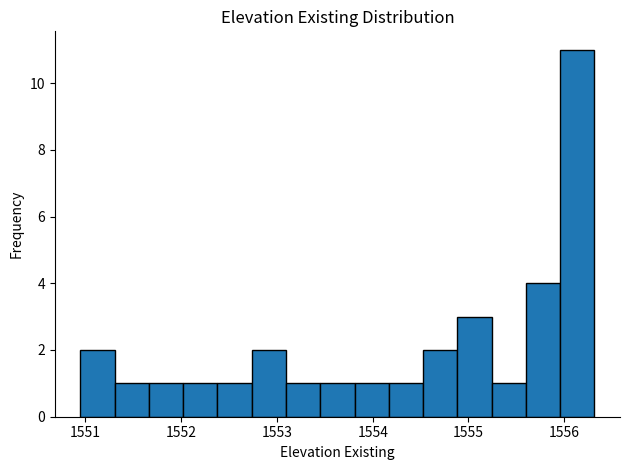

Around what value on the x-axis is the tallest bar? Give the approximate position of its centre, as read against the axis.

1556.1